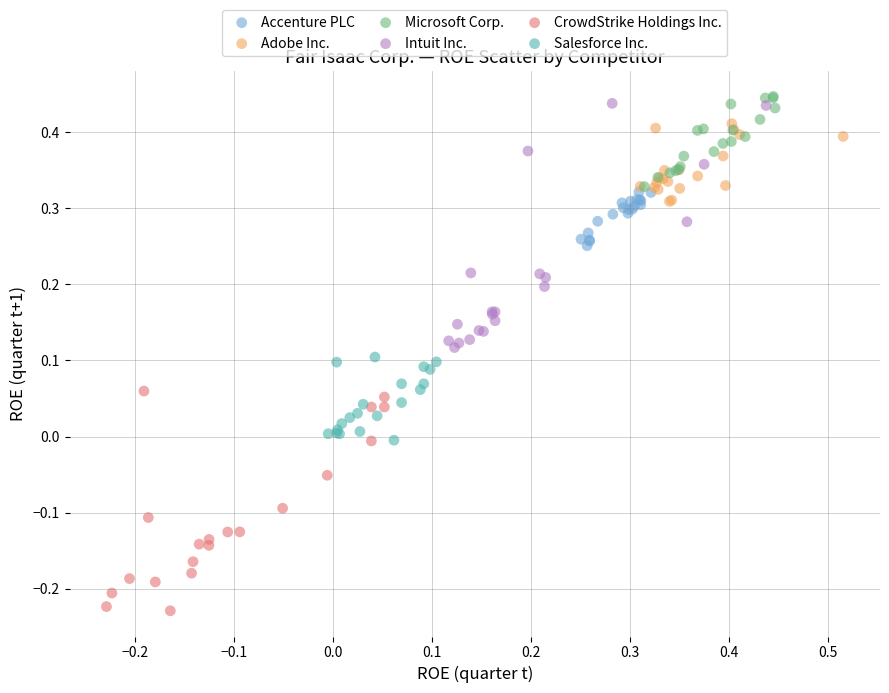

Which series contains the lowest Y value?

CrowdStrike Holdings Inc.